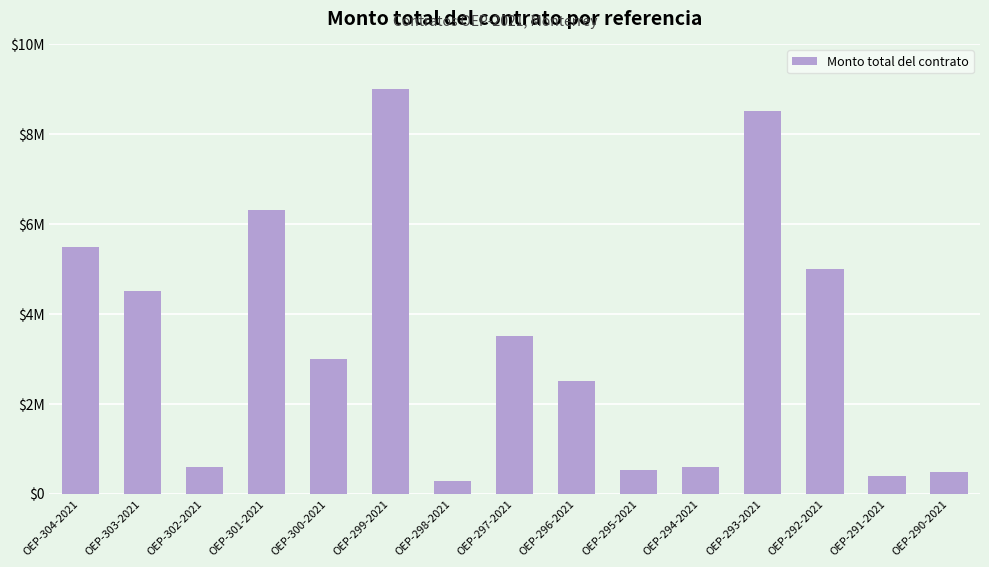

Reading right to left, extract all data points from this chart.

480000	396000	5000000	8500000	584640	516000	2500000	3500000	278400	9000000	3000000	6300000	600000	4500000	5485000